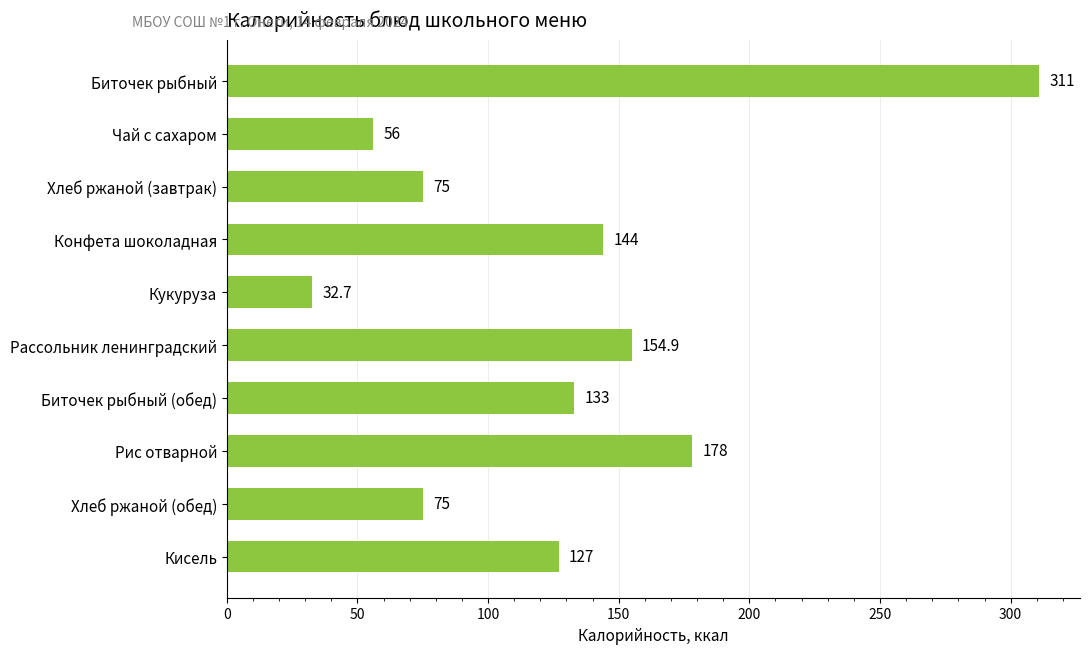

The value at Хлеб ржаной (завтрак) is 122.5. True or false?

False